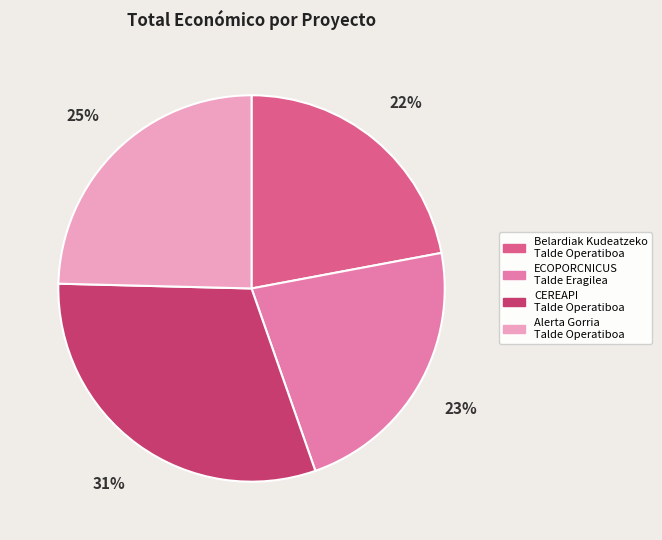

Between Belardiak Kudeatzeko Talde Operatiboa and CEREAPI Talde Operatiboa, which is larger?

CEREAPI Talde Operatiboa